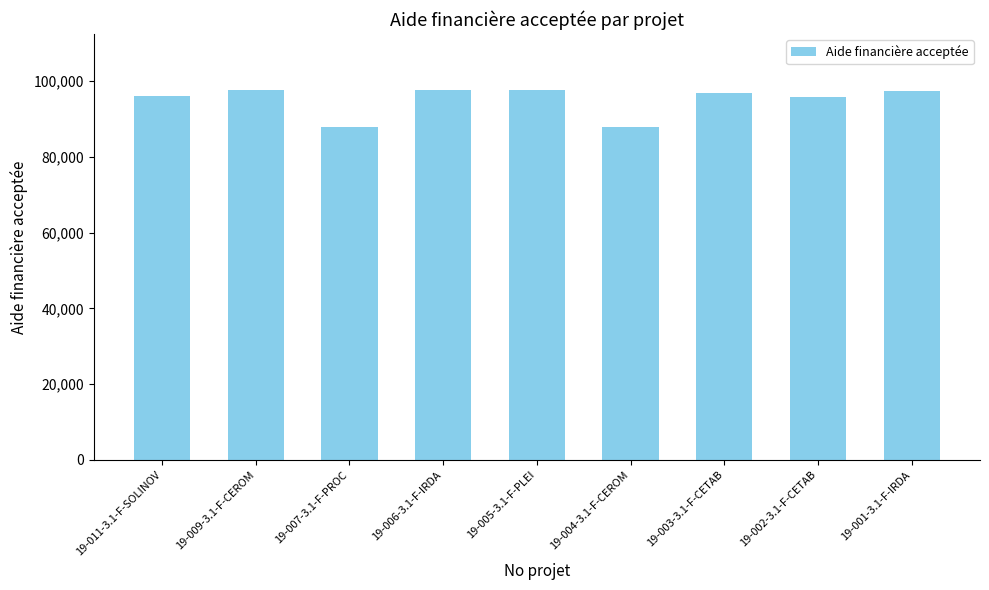

What is the minimum value shown in the chart?

87732.3